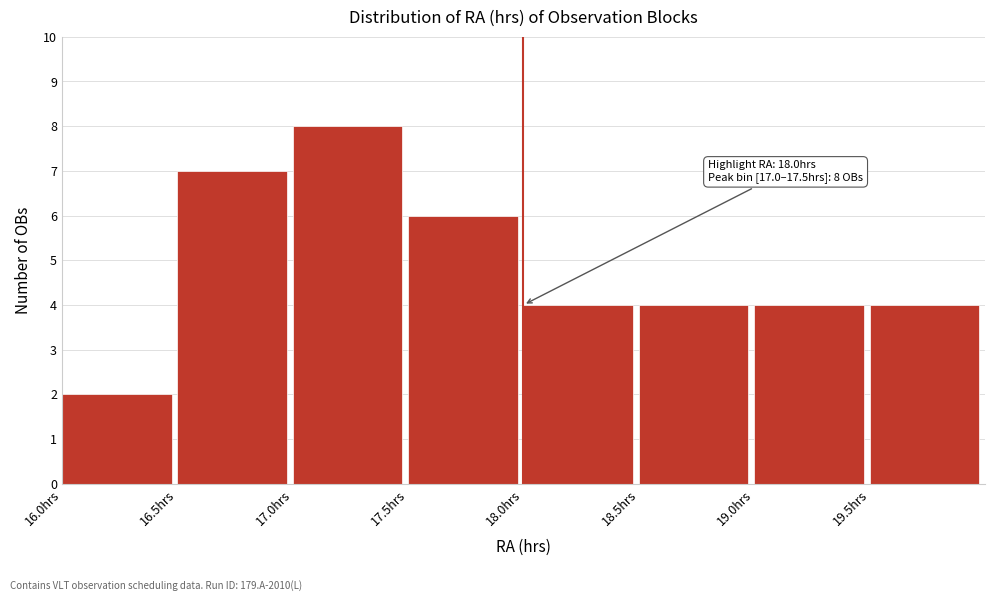

Over which range of the x-axis is the bar tallest?

17.0 to 17.5